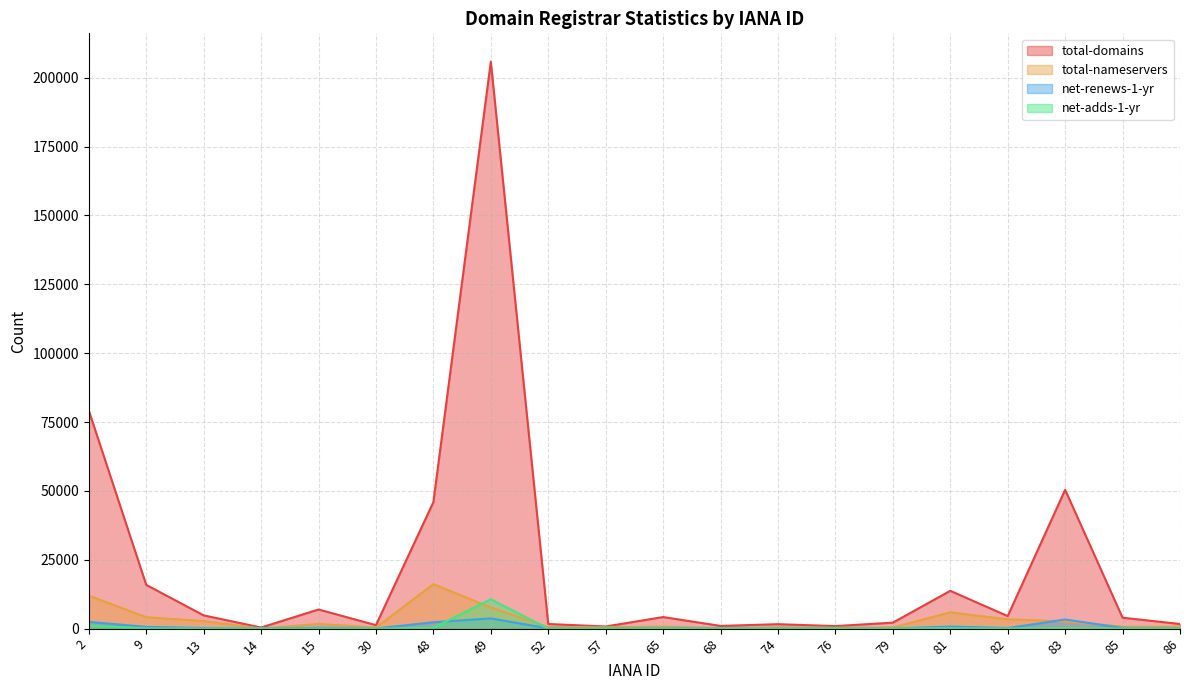

Between 76 and 83, which series saw the biggest shift?

total-domains